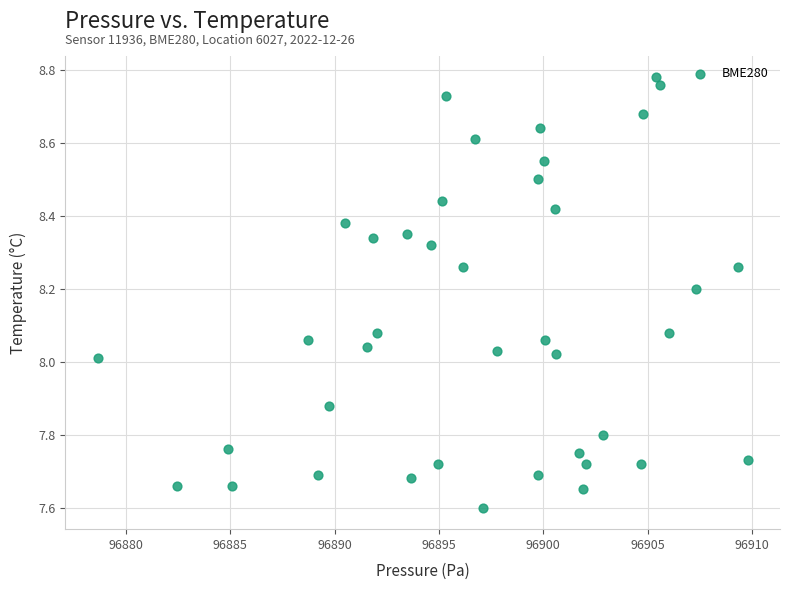

What is the range of Y values (max minus min)?

1.2